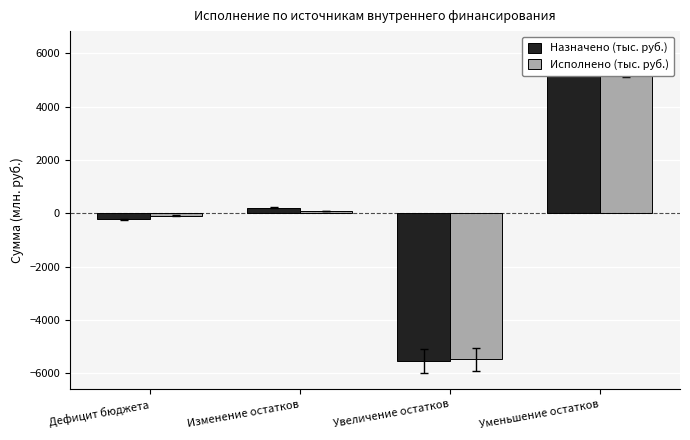

Which series has the widest spread of values?

Назначено (тыс. руб.)